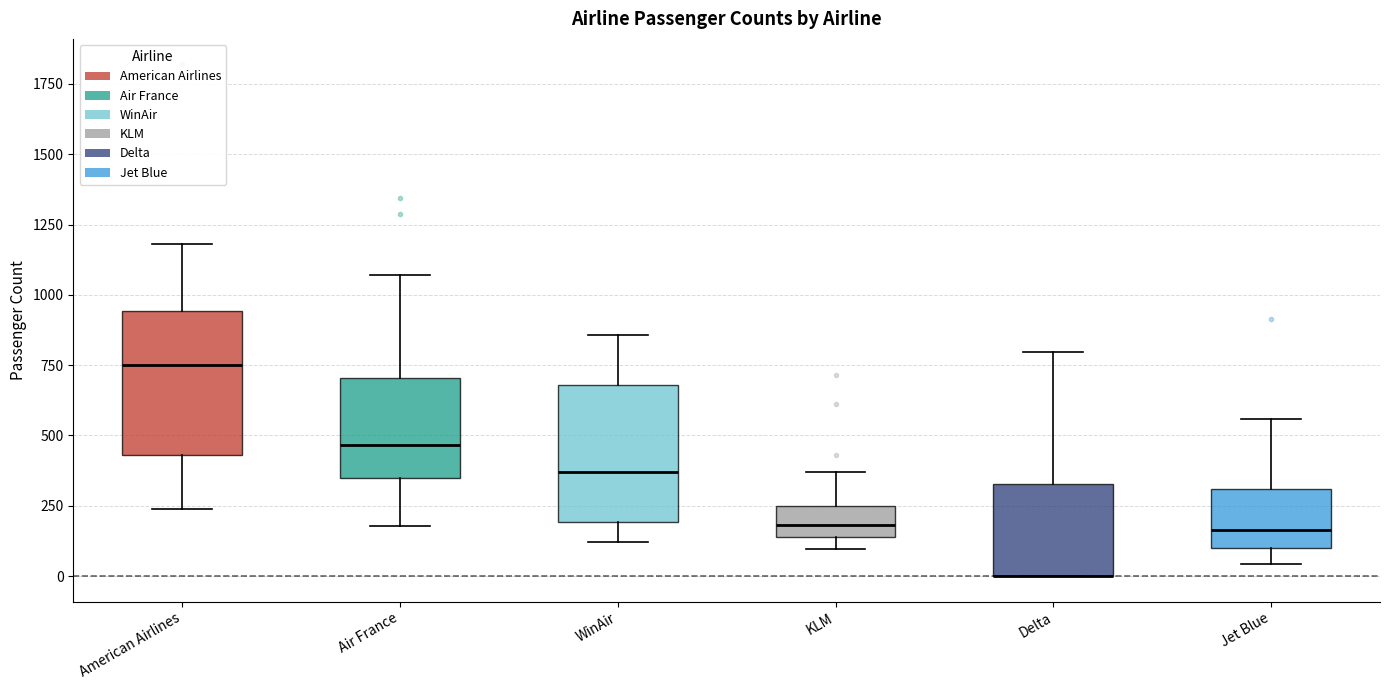

Reading left to right, read every box against the y-axis: the position of its median line, the range the box covers, and the ends of its whiskers. The values are not printed on the chart, so give them approximately, as read against the axis.

American Airlines: median 750, box 450 to 950, whiskers 250 to 1200
Air France: median 450, box 350 to 700, whiskers 200 to 1050
WinAir: median 350, box 200 to 700, whiskers 100 to 850
KLM: median 200, box 150 to 250, whiskers 100 to 350
Delta: median 0 (drawn on the box's lower edge), box 0 to 350, whiskers 0 to 800
Jet Blue: median 150, box 100 to 300, whiskers 50 to 550